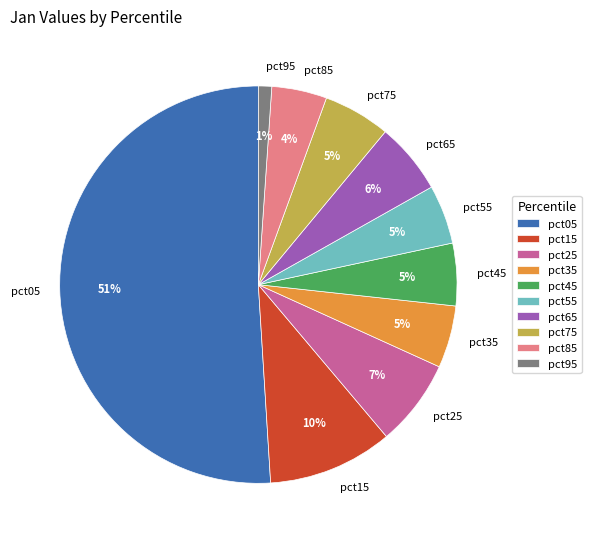

Is the sum of pct85 and pct15 greater than half?

No